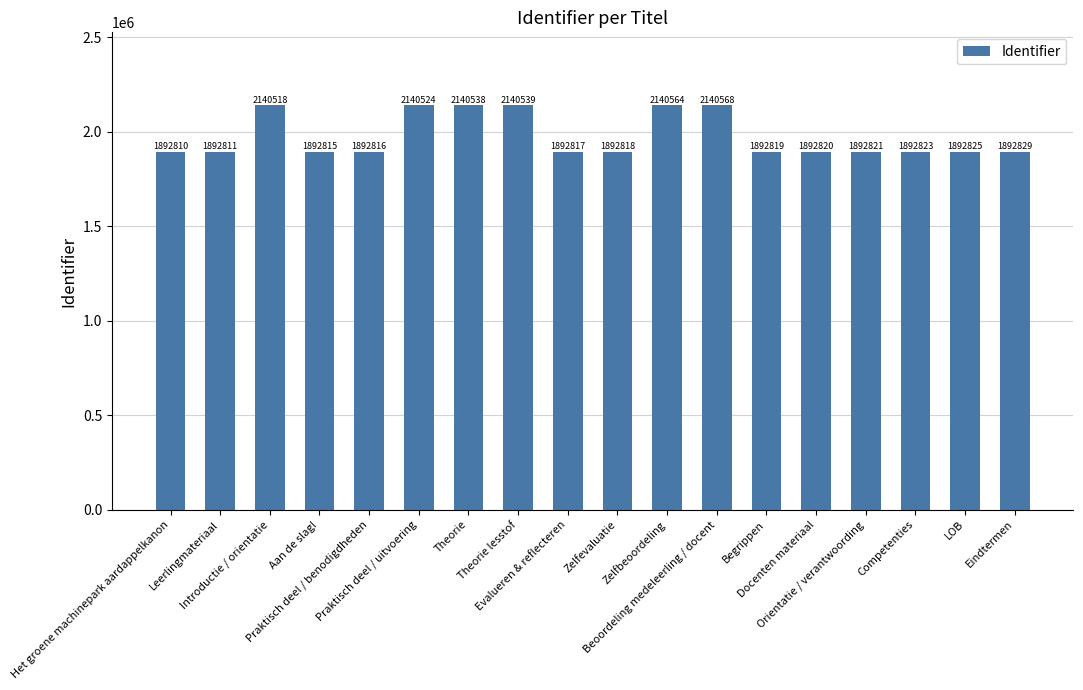

Which category has the highest value across all series?

Beoordeling medeleerling / docent